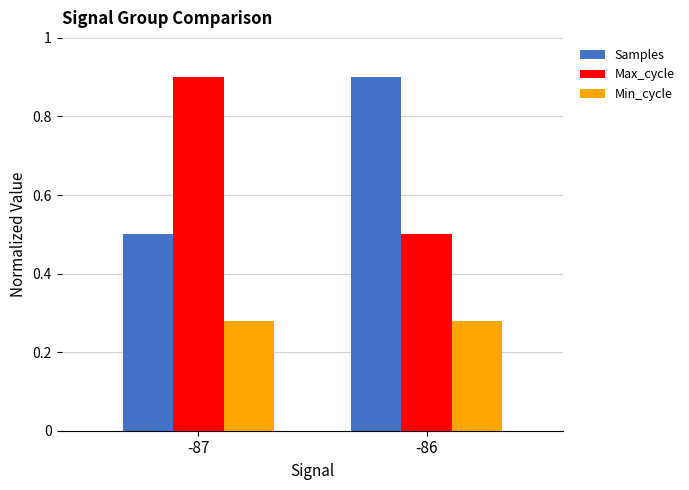

What is the total value across all series at -87?

1.7